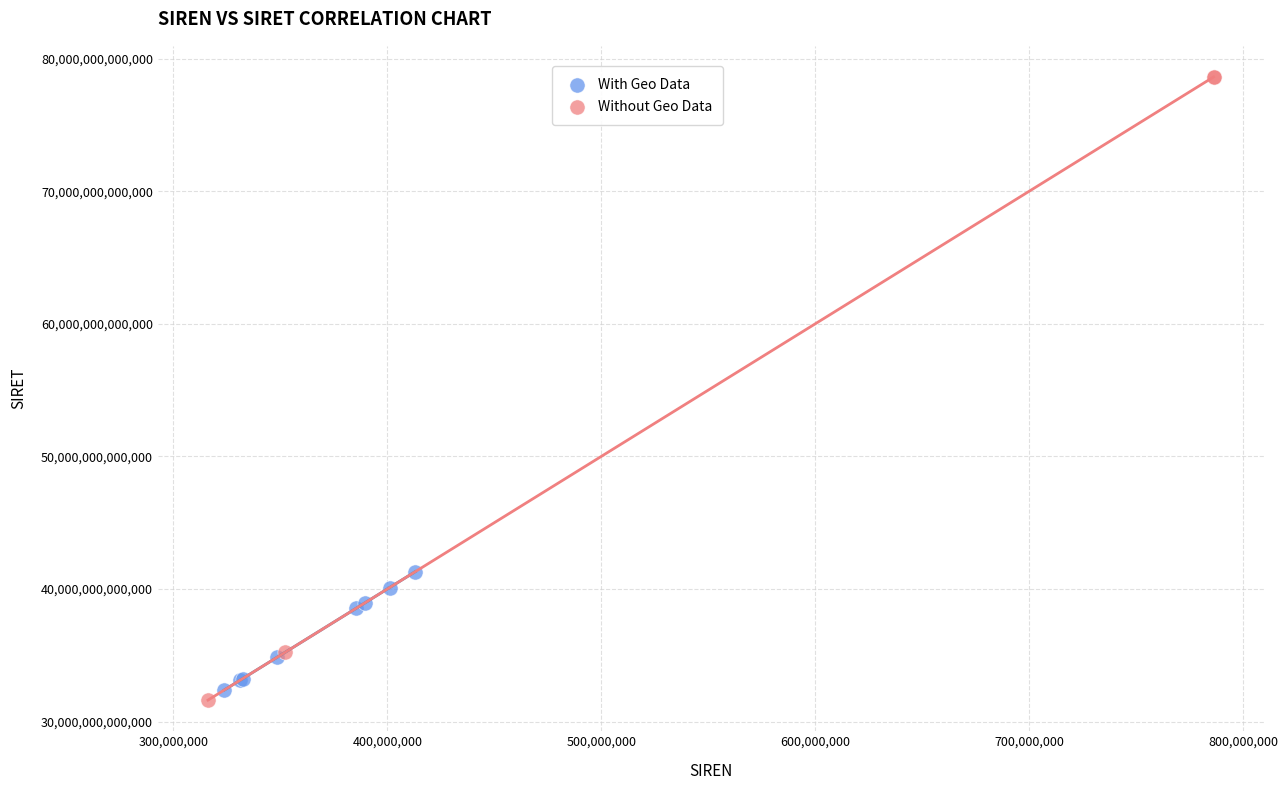

Which series has the widest spread of Y values?

Without Geo Data